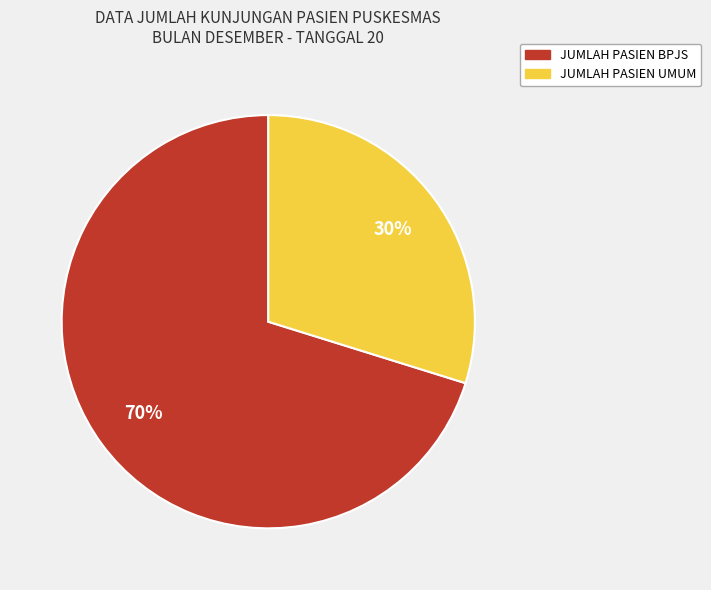

Count the number of slices in the pie.

2